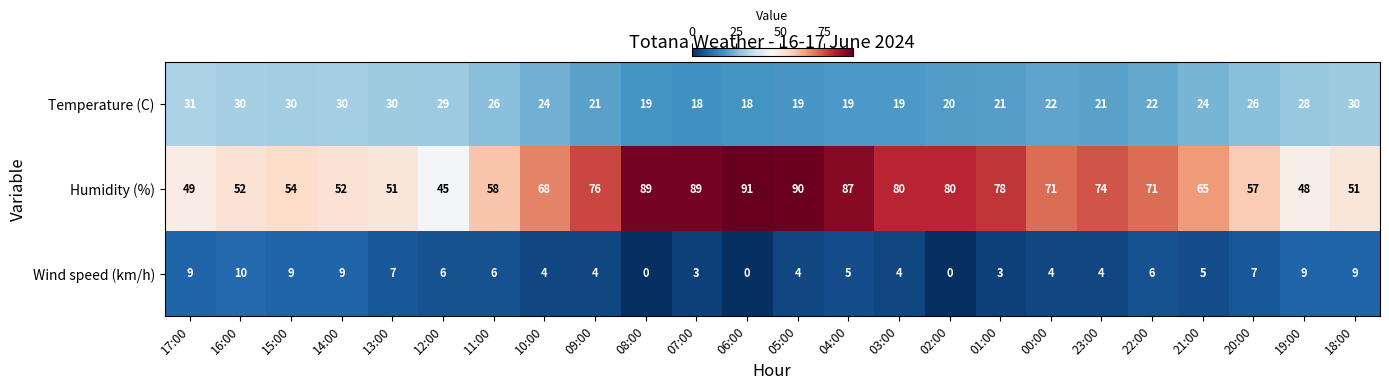

What is the difference between the second highest and minimum values in the Wind speed (km/h) series?

9